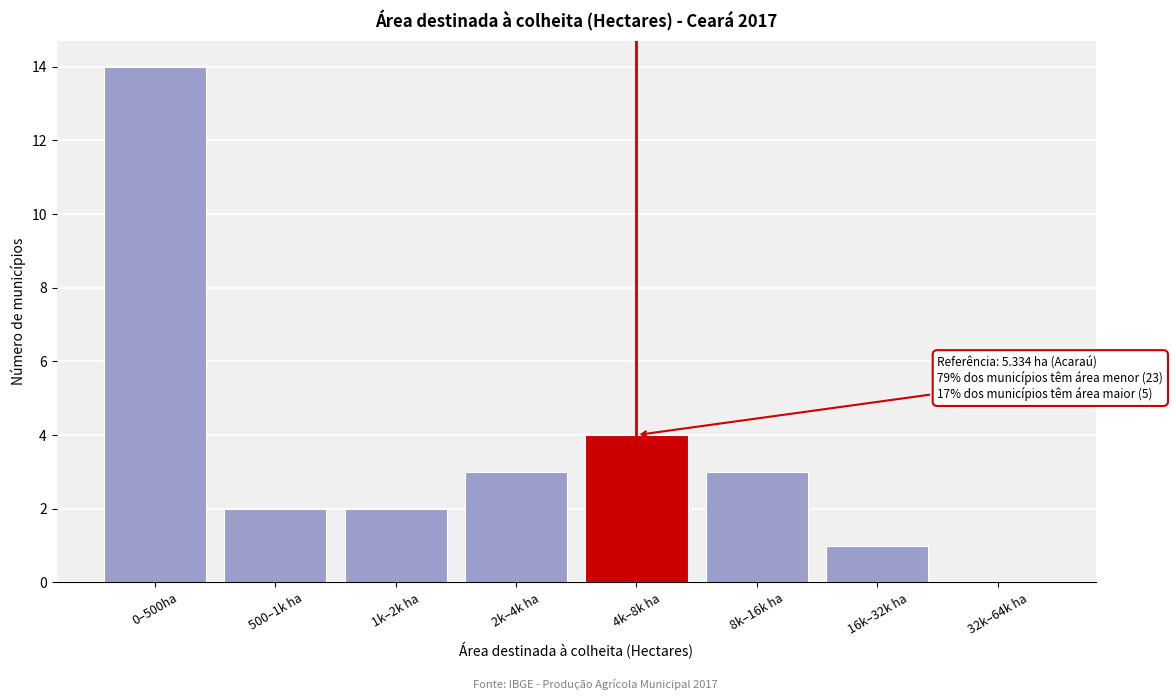

Reading left to right, transcribe all the data shown in this chart.

0–500ha=14	500–1k ha=2	1k–2k ha=2	2k–4k ha=3	4k–8k ha=4	8k–16k ha=3	16k–32k ha=1	32k–64k ha=0